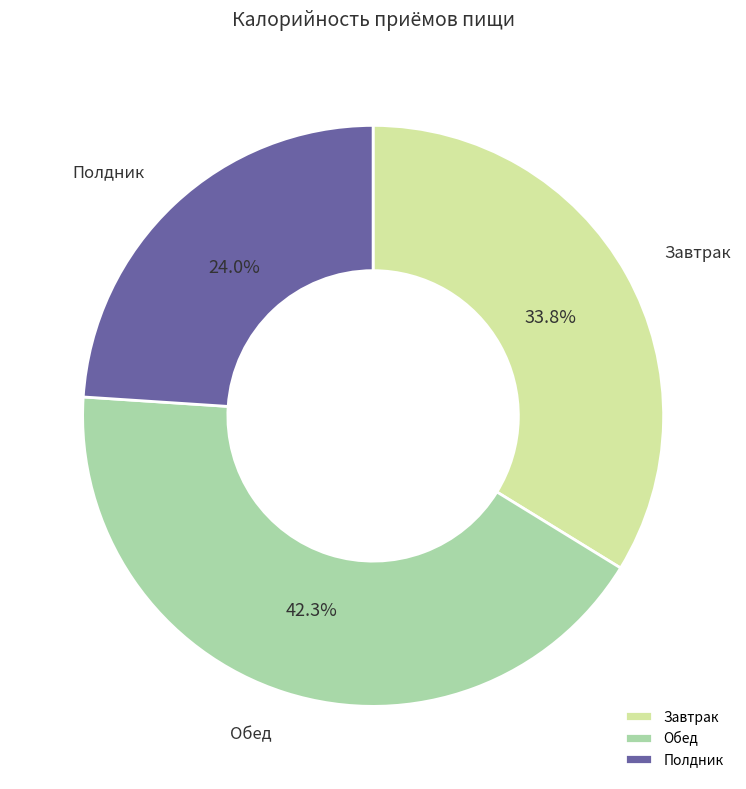

To the nearest percent, what is the combined percentage of Обед and Полдник?

66%